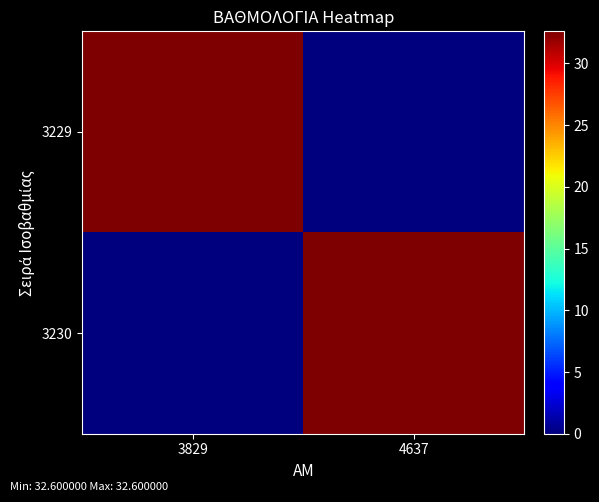

Reading left to right, transcribe all the data shown in this chart.

3229: 3829=32.6	4637=0.0
3230: 3829=0.0	4637=32.6